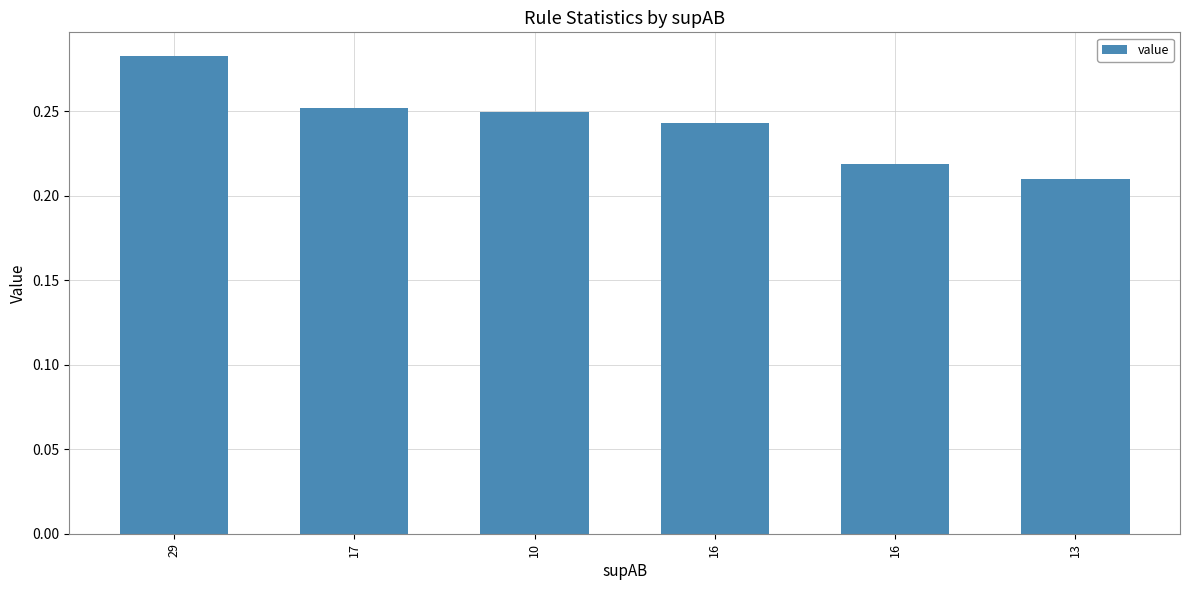

Which label corresponds to the largest value in the chart?

29